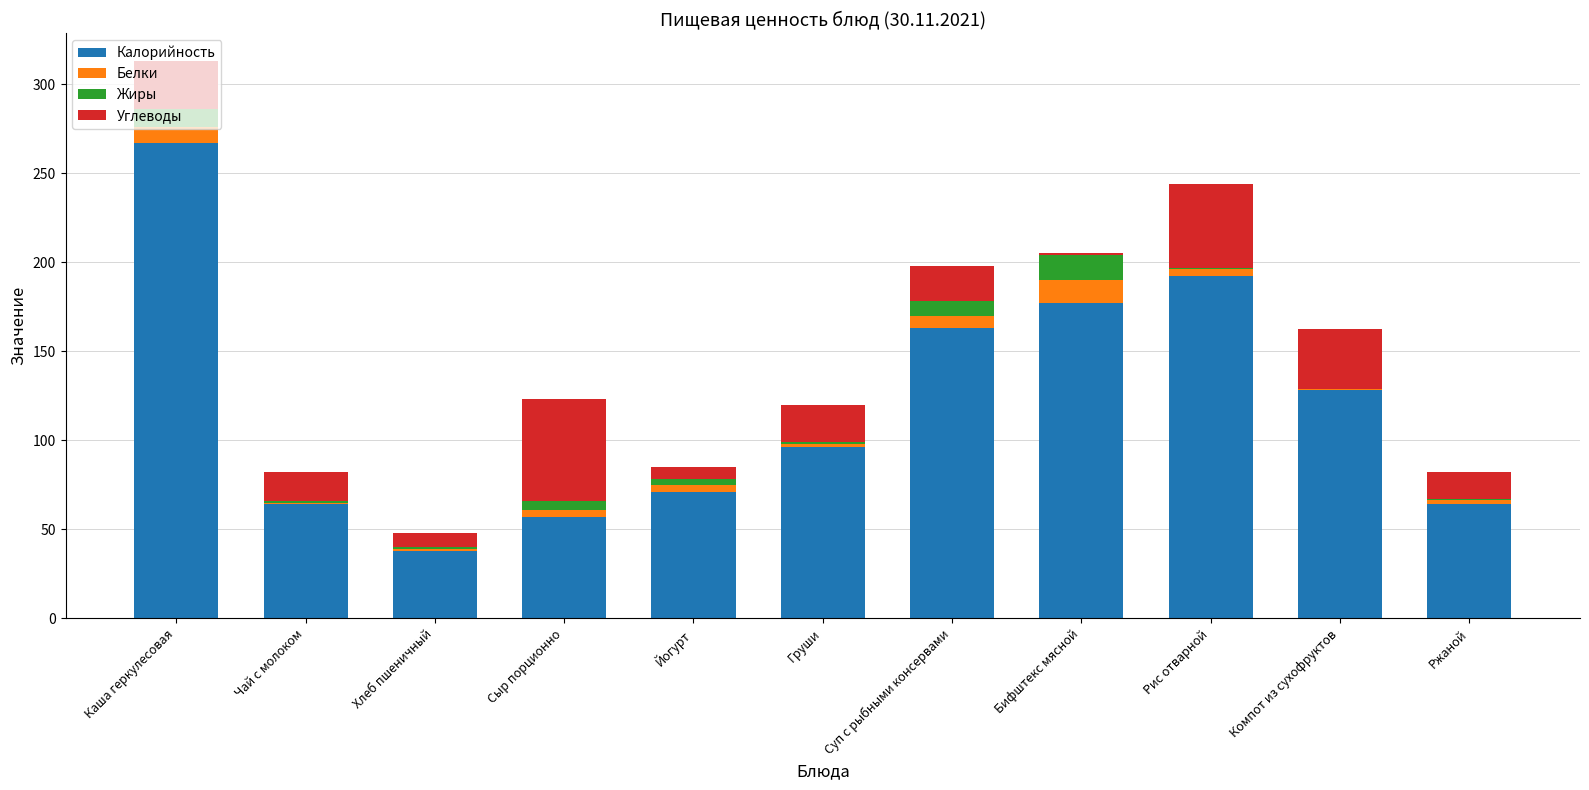

At which category is the sum across all series the highest?

Каша геркулесовая